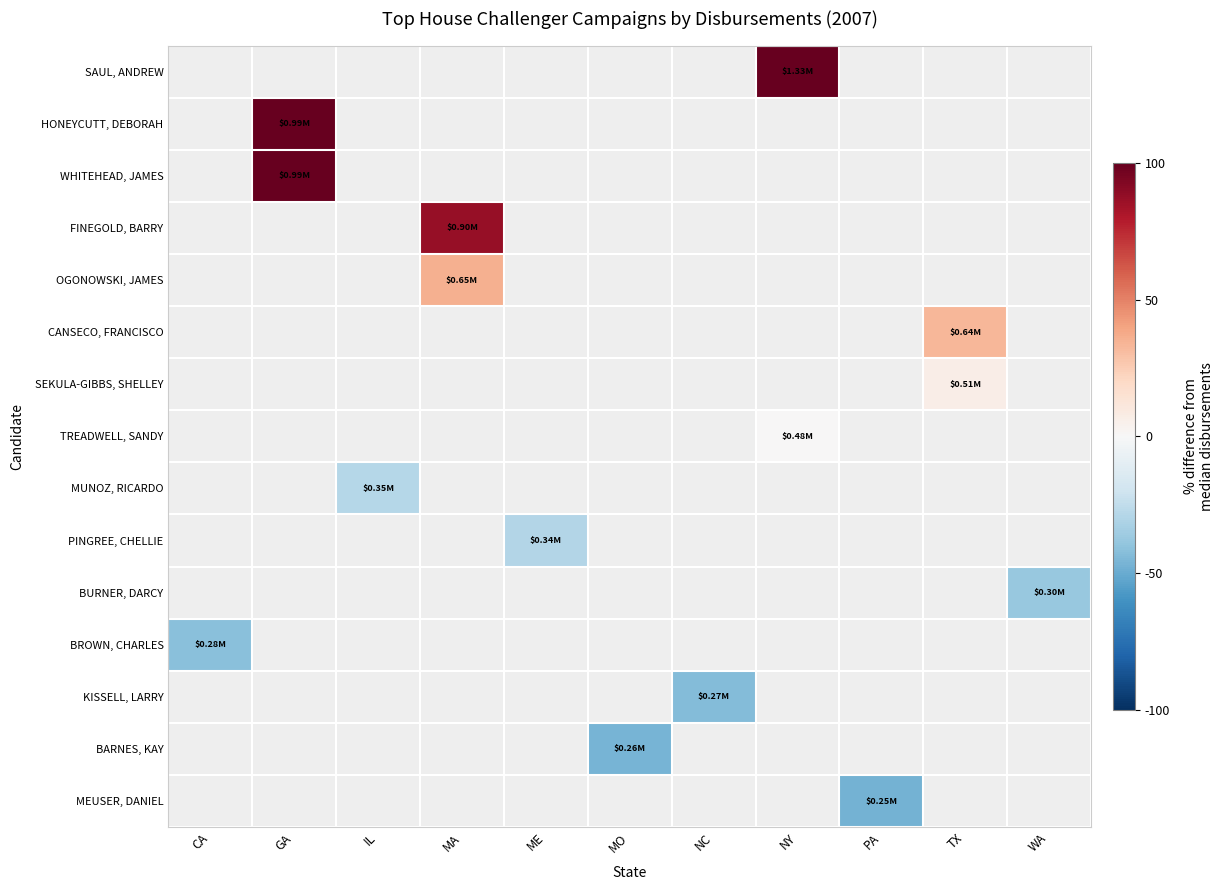

At which category does the chart reach its peak across all series?

NY